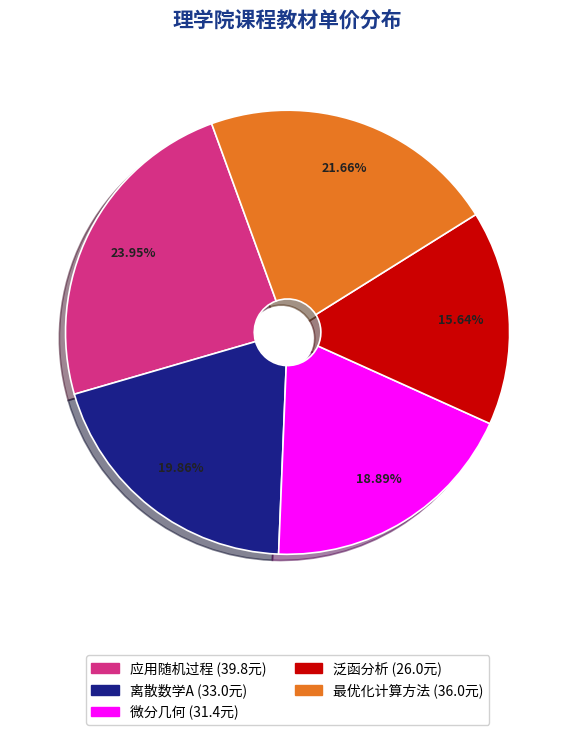

To the nearest percent, what is the average slice percentage?

20%